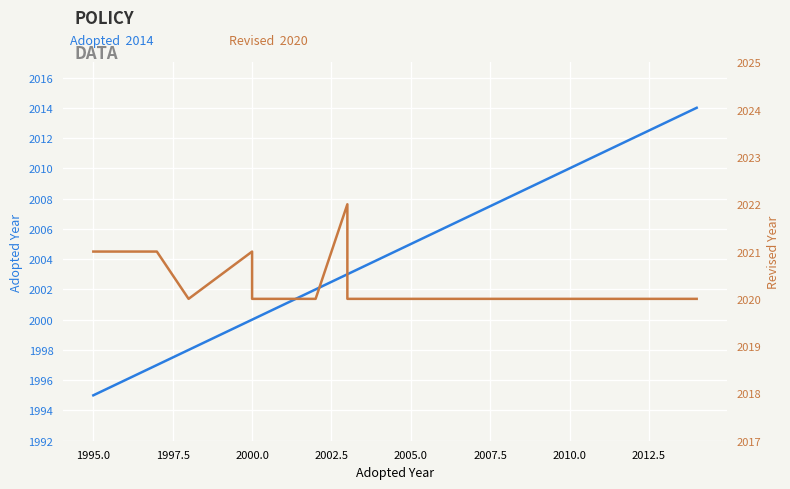

How many interior local valleys does the Revised series have?

1